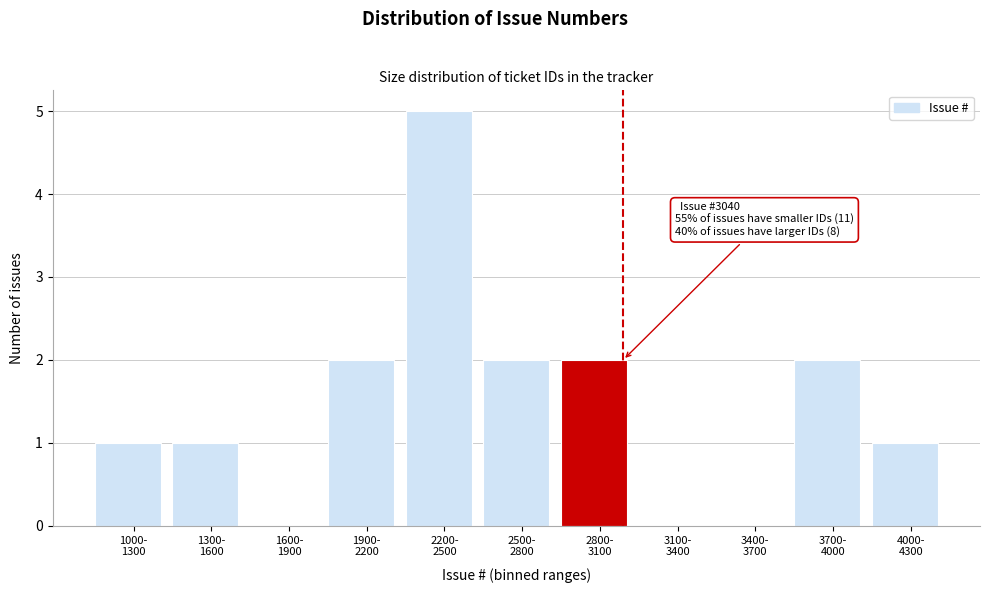

What is the sum of all values?

16